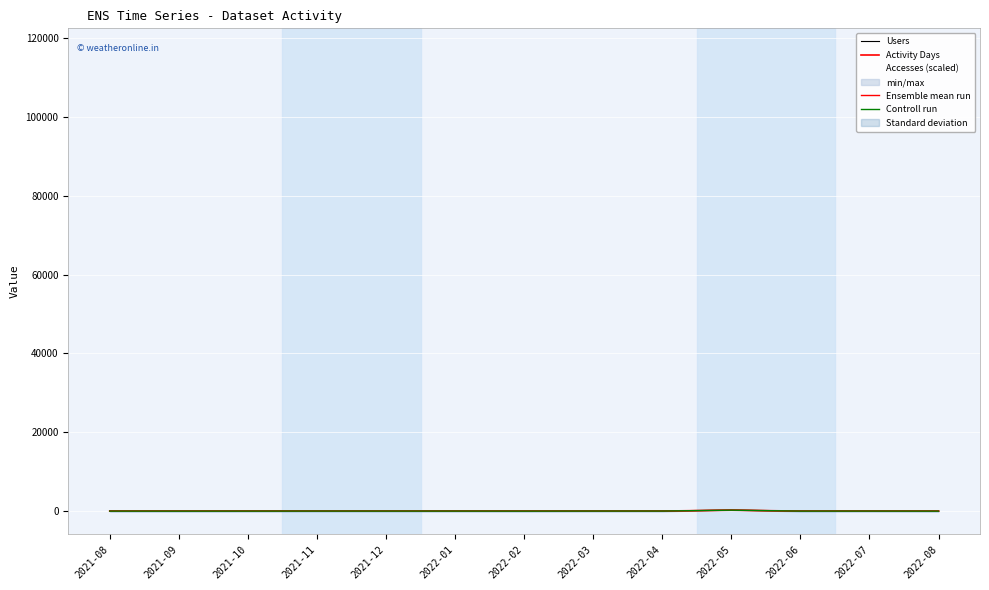

How many values in the Users series are below 12?

6